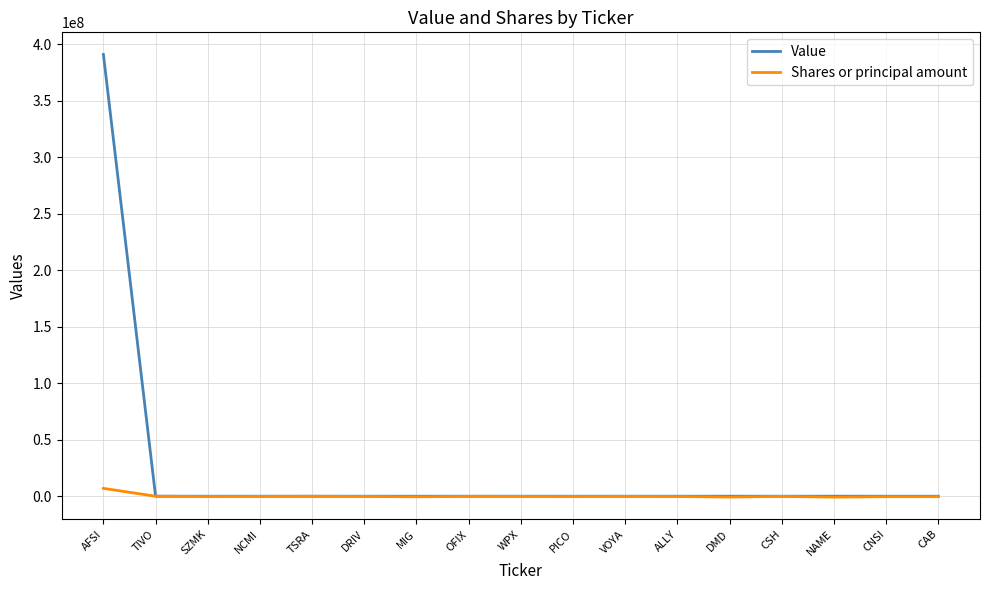

What are all the series names shown in the legend?

Value, Shares or principal amount